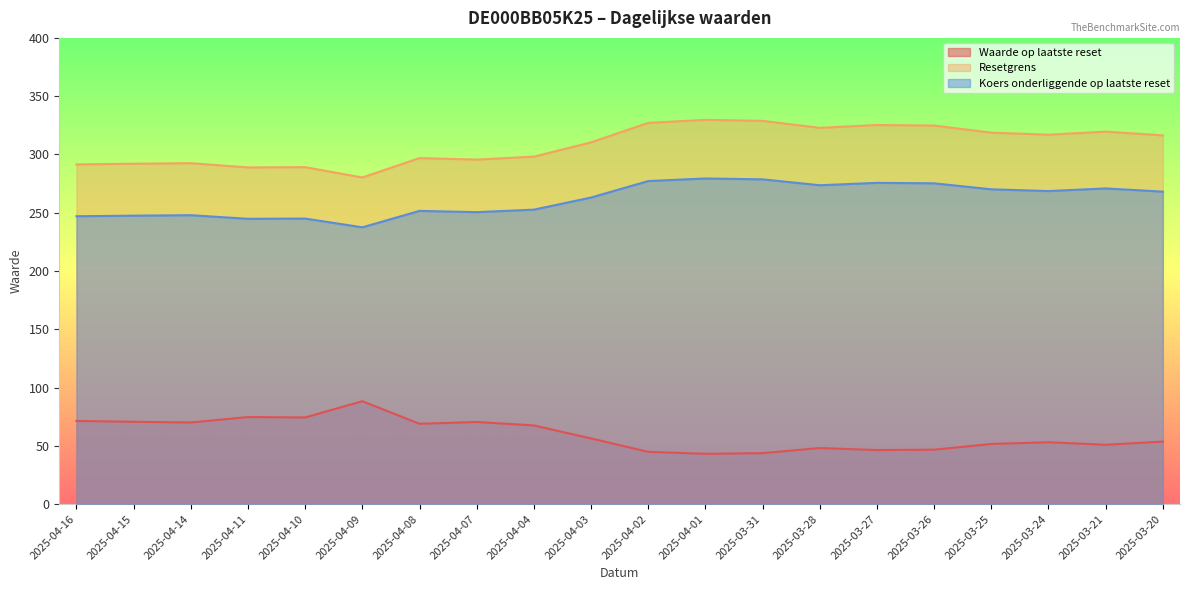

At which label is Koers onderliggende op laatste reset closest to 258?

2025-04-03